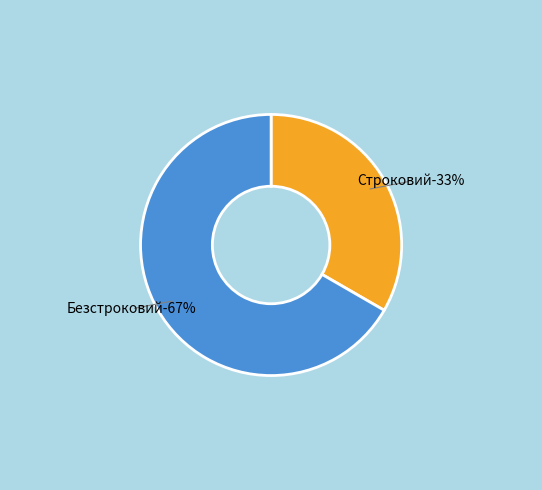

How many slices are in this pie chart?

2